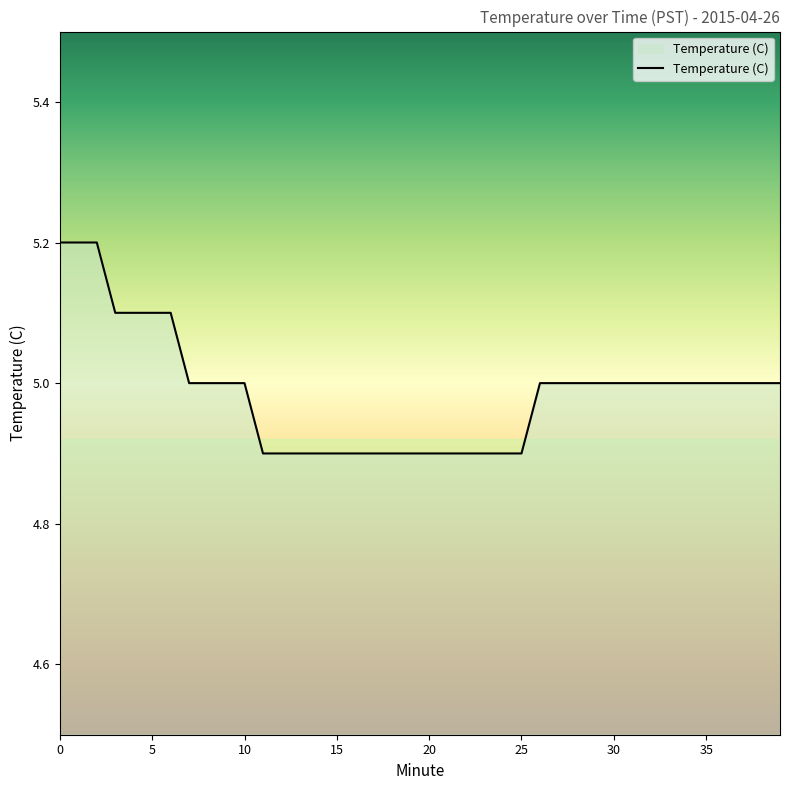

What is the smallest value displayed?

4.9